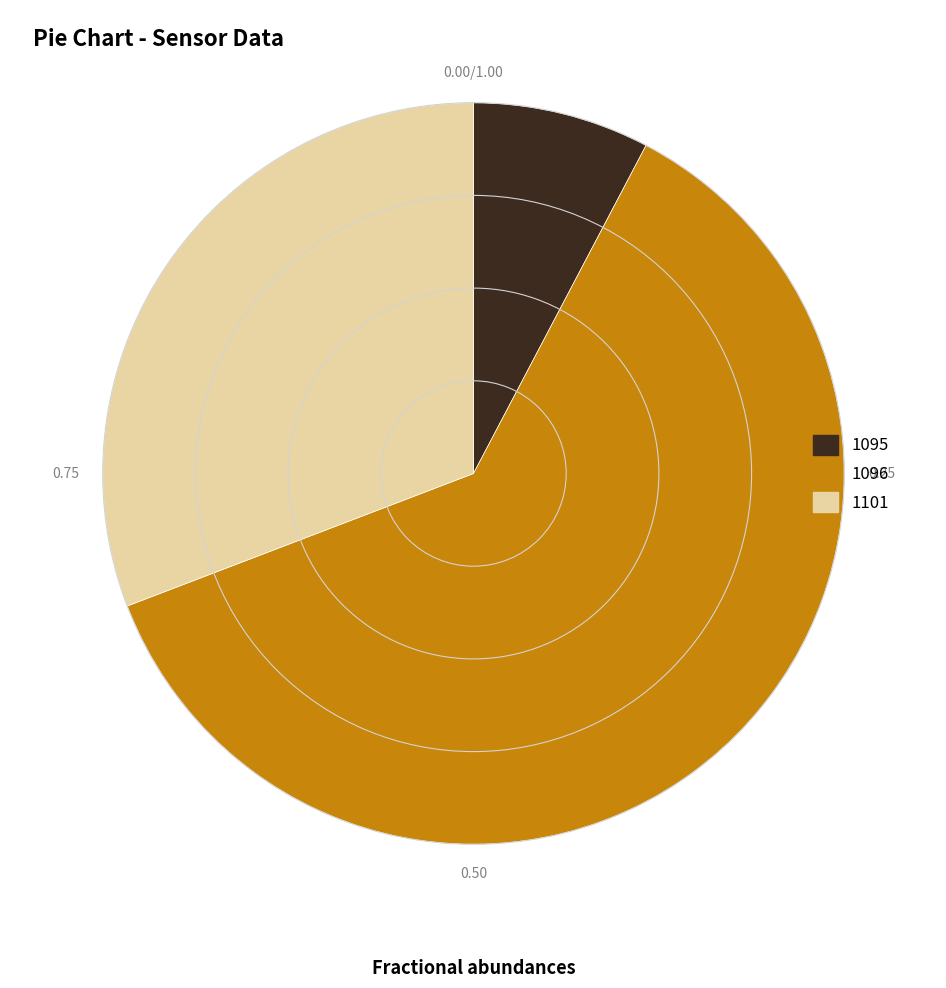

Which category has the biggest portion of the pie?

1096